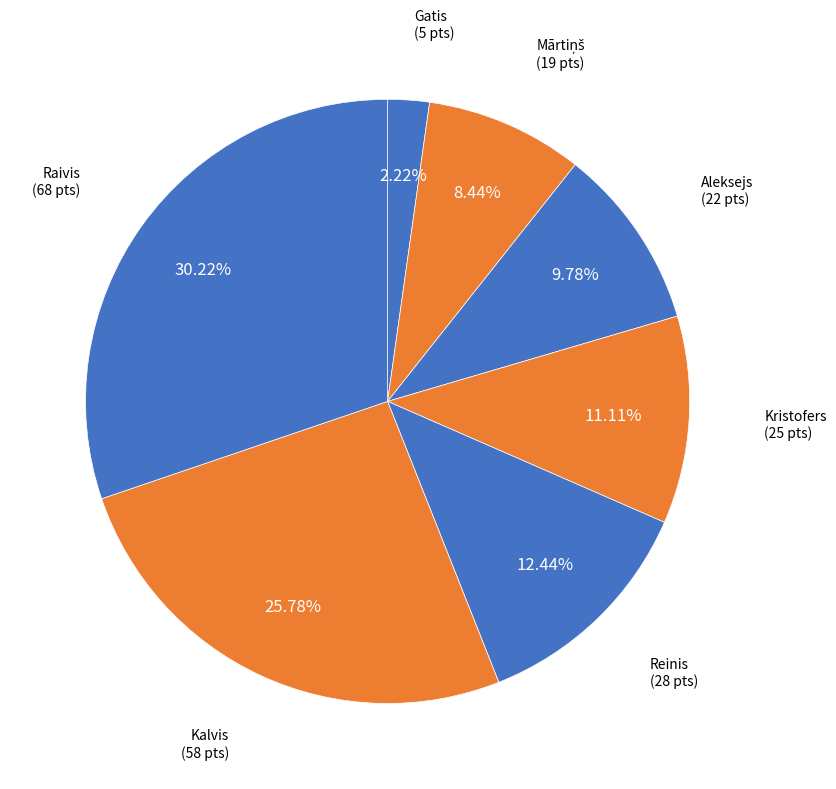

What percentage is the Aleksejs slice, to the nearest percent?

10%